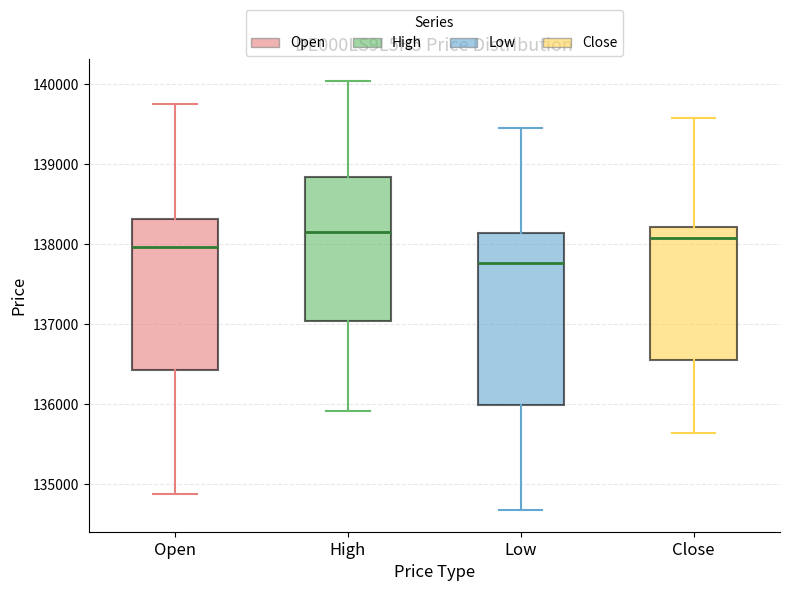

Which box has the lowest median line?

Low